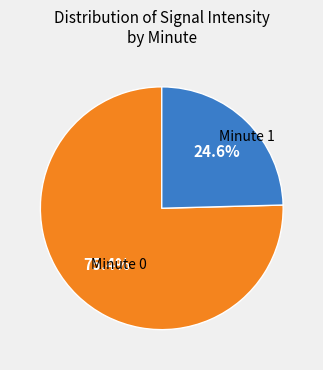

Is there a majority slice in this chart?

Yes